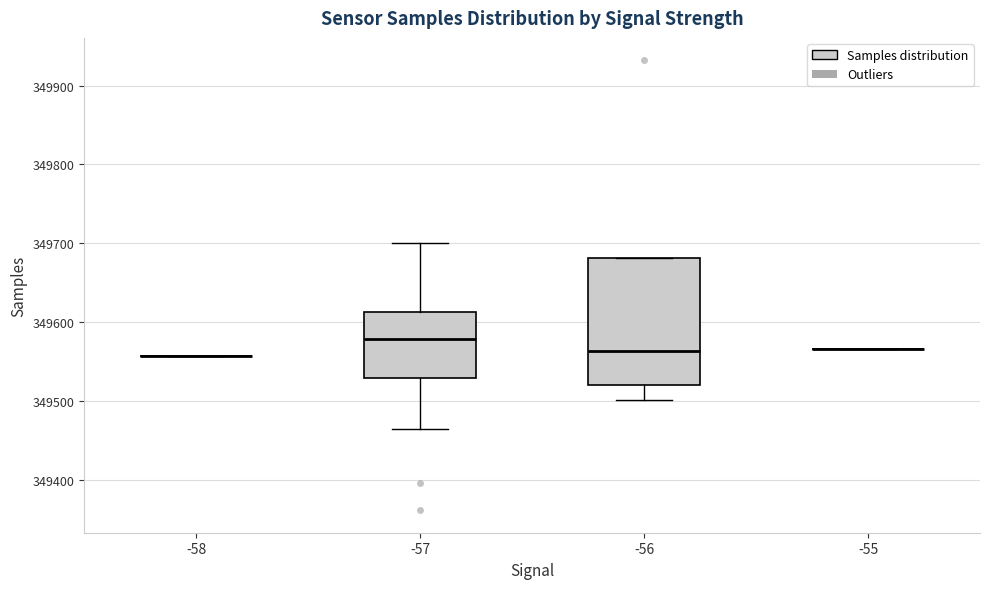

Reading left to right, read every box against the y-axis: the position of its median line, the range the box covers, and the ends of its whiskers. The values are not printed on the chart, so give them approximately, as read against the axis.

-58: box collapsed to a line at 349560, whiskers 349560 to 349560
-57: median 349580, box 349530 to 349610, whiskers 349460 to 349700
-56: median 349560, box 349520 to 349680, whiskers 349500 to 349680
-55: box collapsed to a line at 349570, whiskers 349570 to 349570